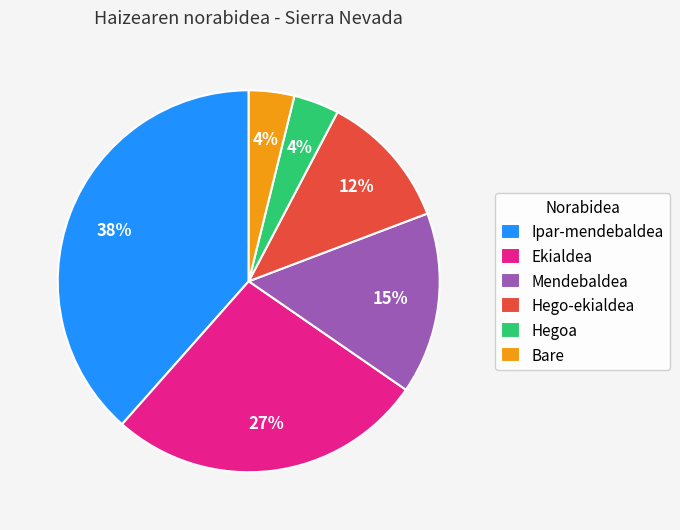

Is Ipar-mendebaldea the majority of the pie?

No